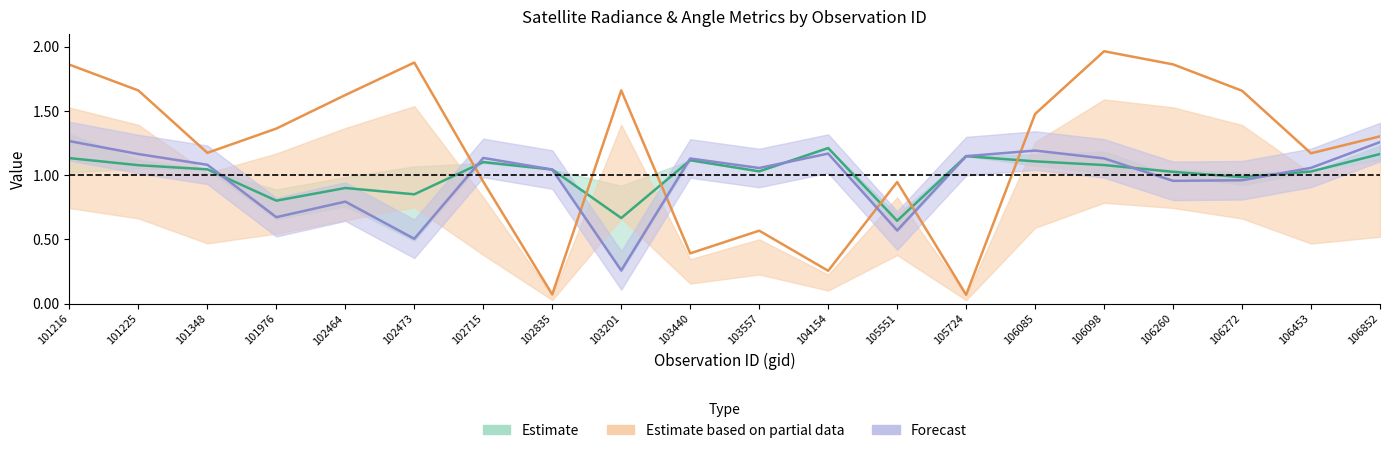

How many series are shown in this chart?

3